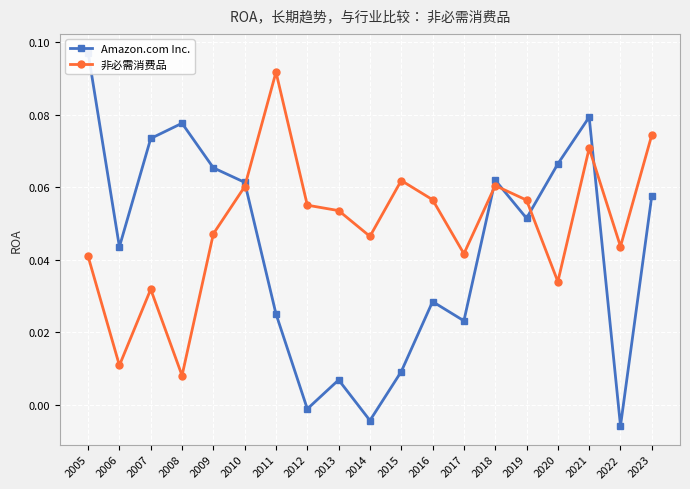

What are all the series names shown in the legend?

Amazon.com Inc., 非必需消费品